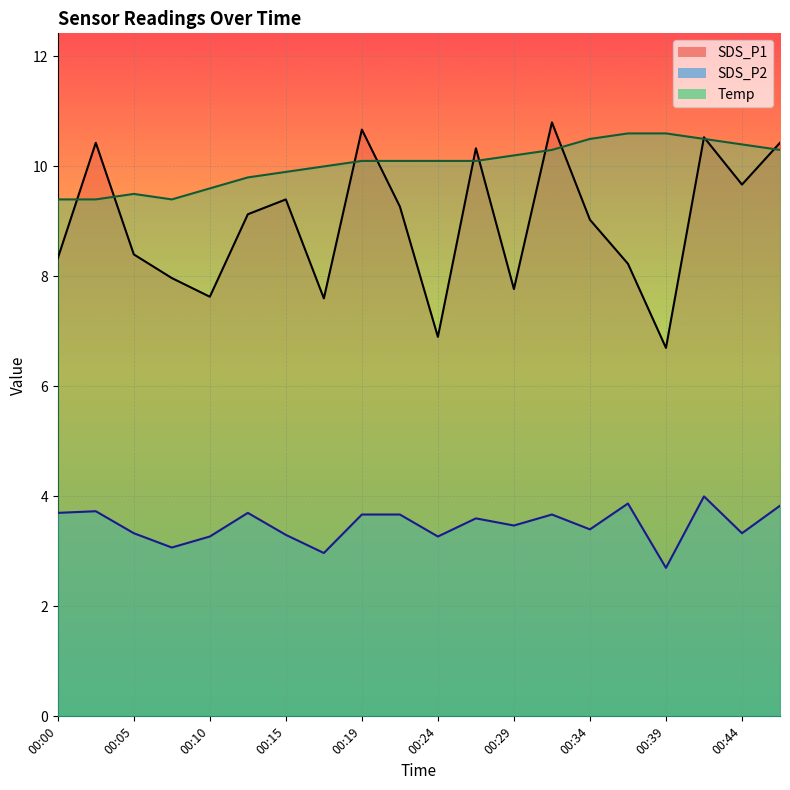

At how many categories does at least one series exceed 9?

20